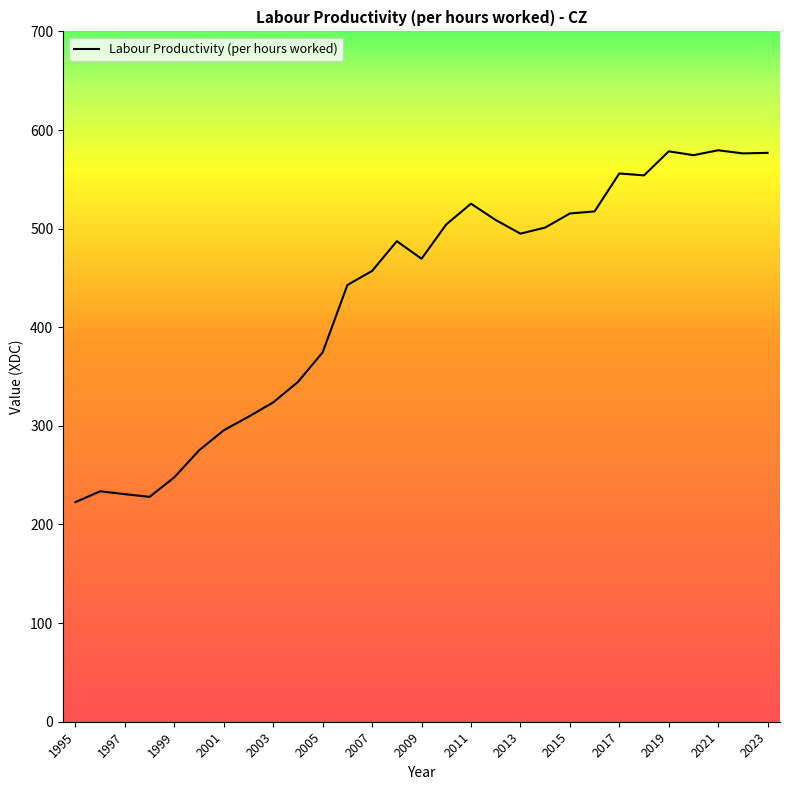

Does the chart have visible grid lines?

No